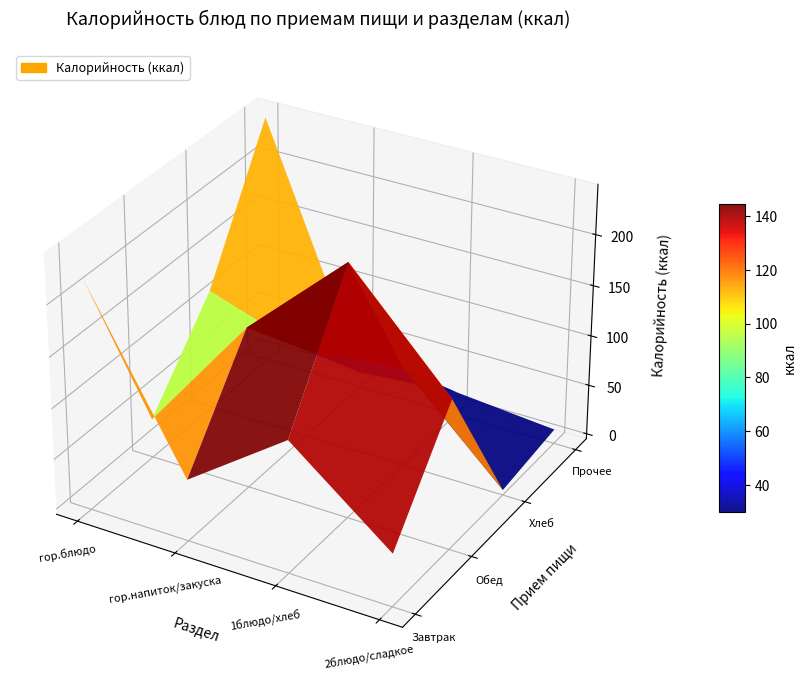

At how many categories does at least one series exceed 171?

2